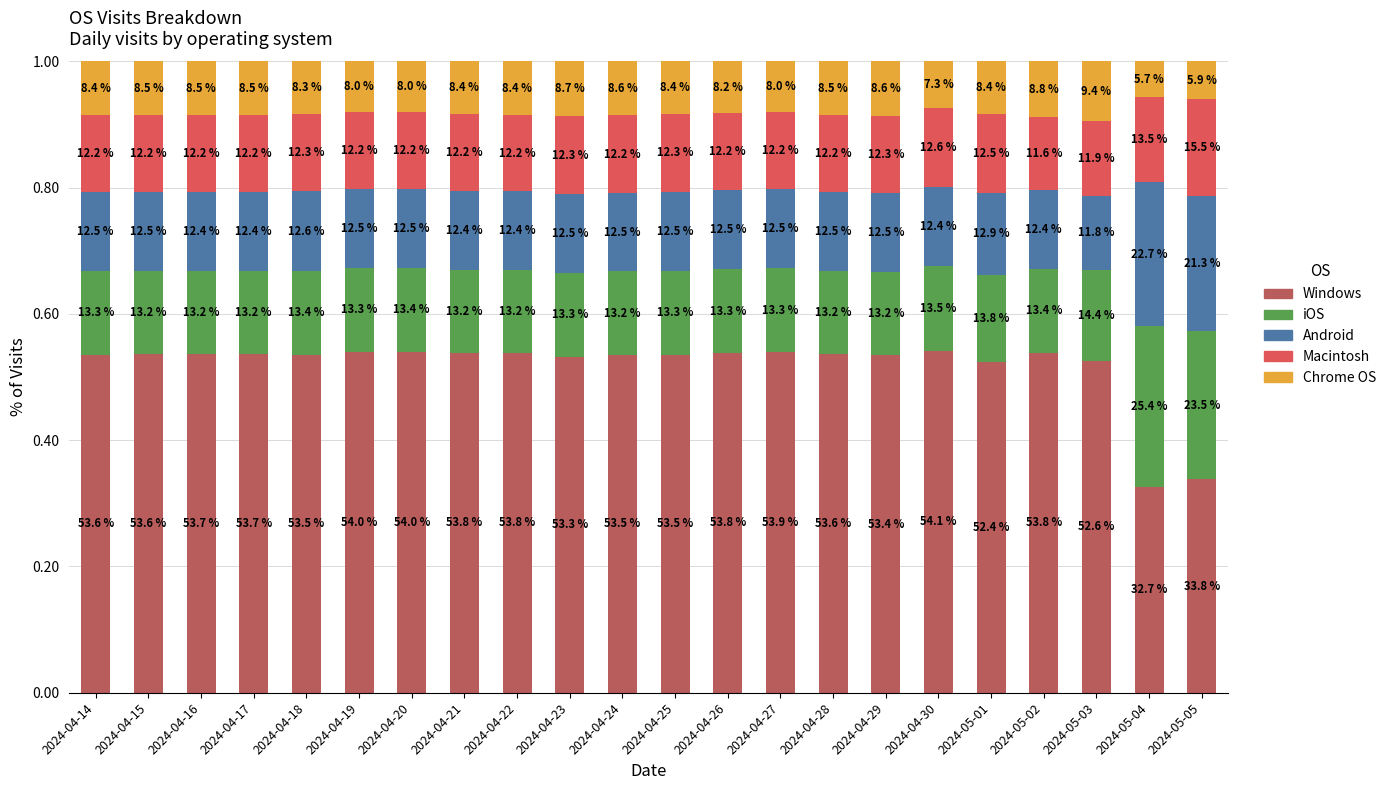

The Windows series shows 0.5 at 2024-04-17. True or false?

True